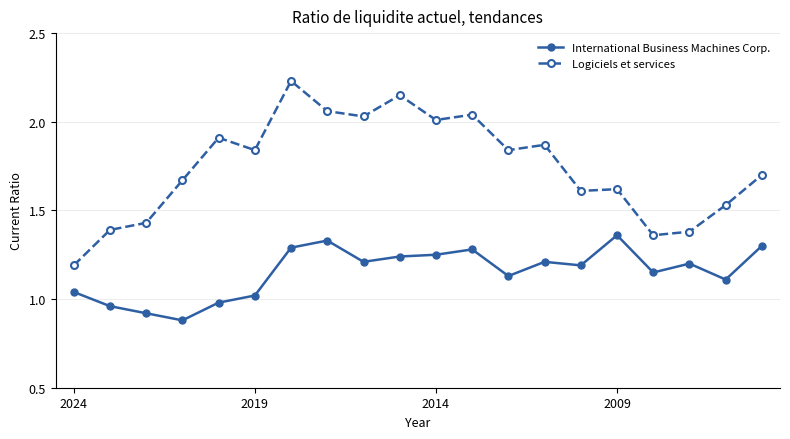

True or false: International Business Machines Corp. and Logiciels et services cross at least once.

False